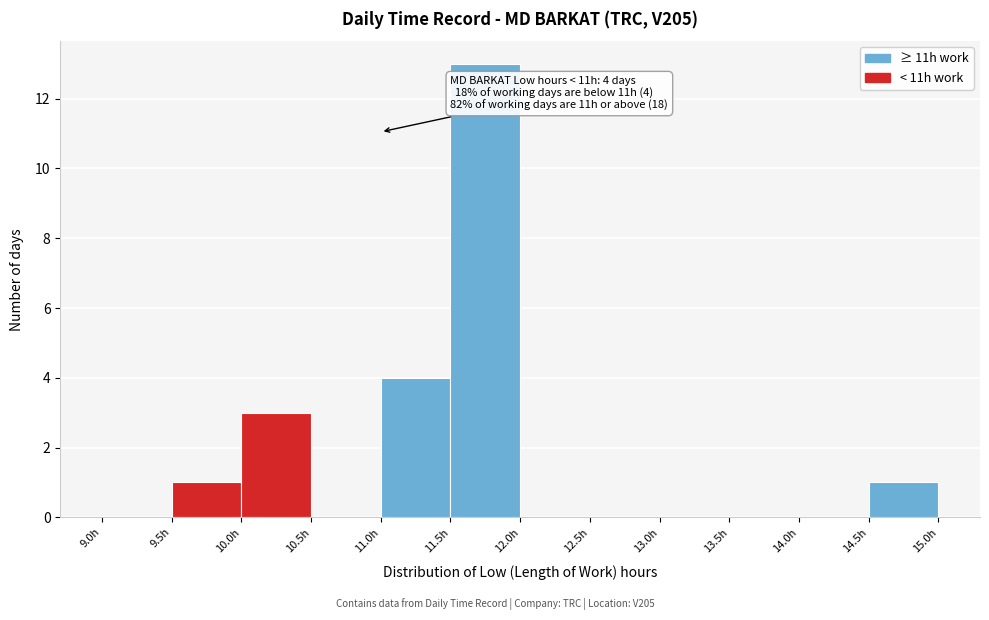

Over which range of the x-axis is the bar tallest?

11.5 to 12.0